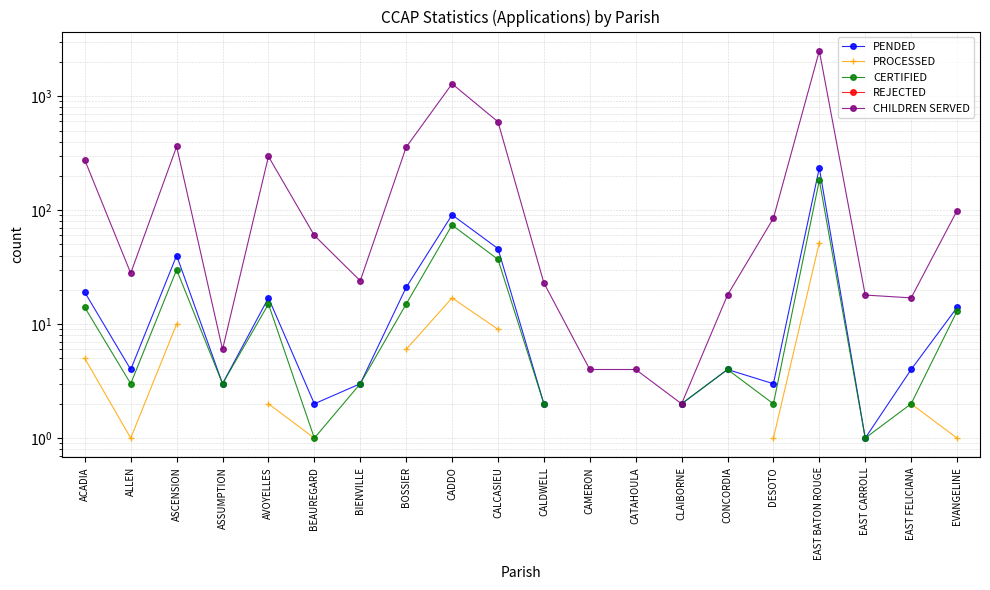

True or false: PENDED has more than 2 points higher than both neighbors.

True